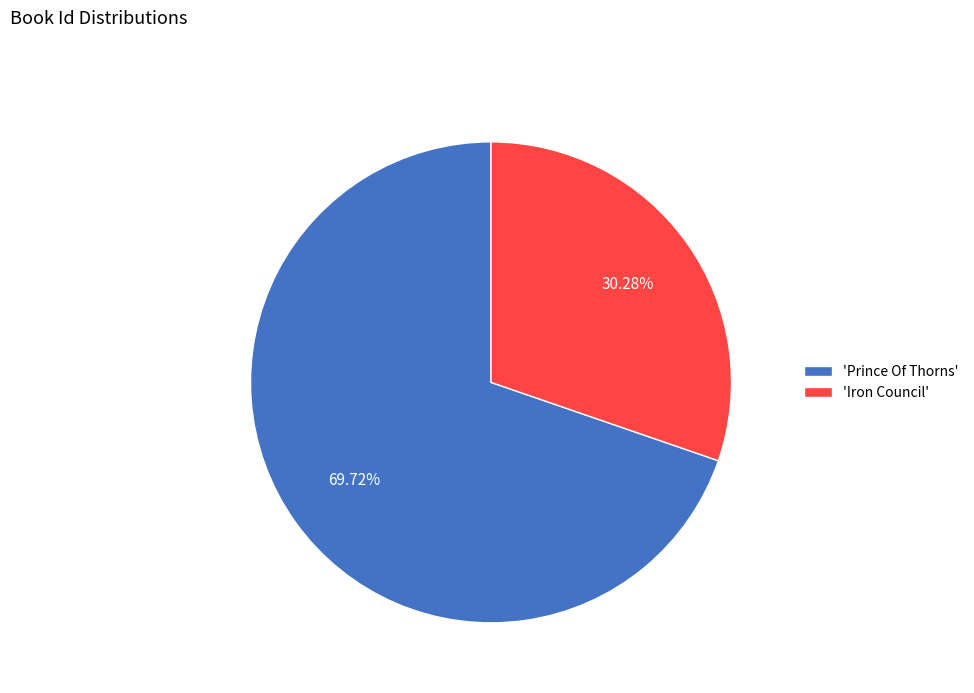

Is there any slice that represents more than half of the pie?

Yes